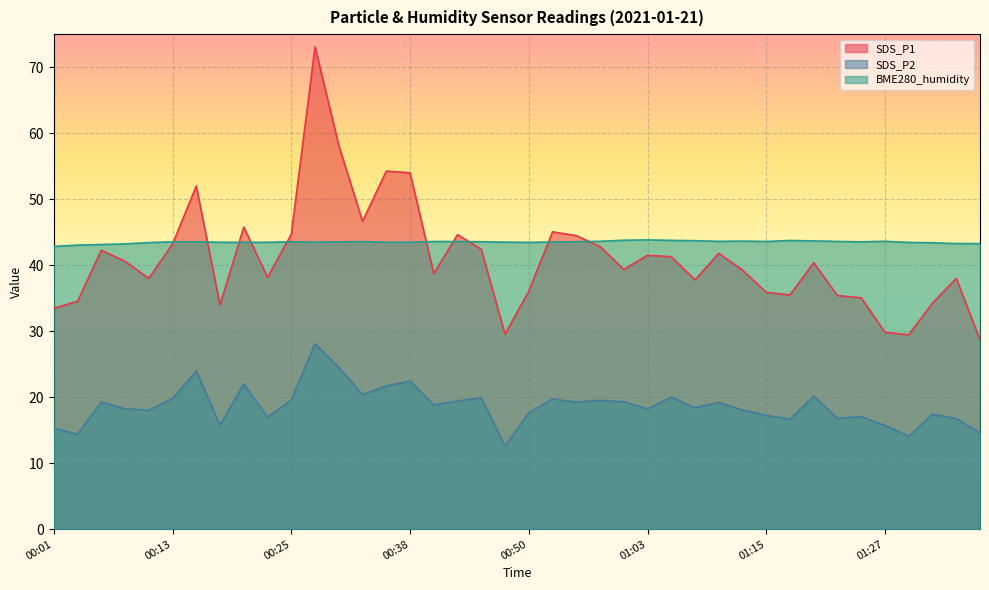

What is the difference between the maximum and minimum values in the SDS_P2 series?

15.5